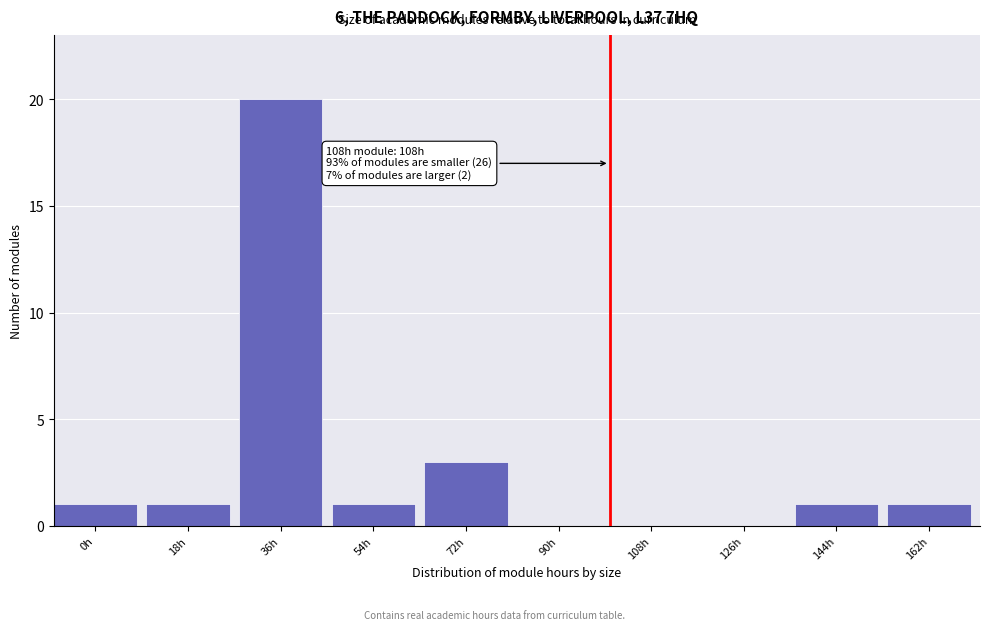

Reading left to right, list all the values displayed in this chart.

0h=1	18h=1	36h=20	54h=1	72h=3	90h=0	108h=0	126h=0	144h=1	162h=1